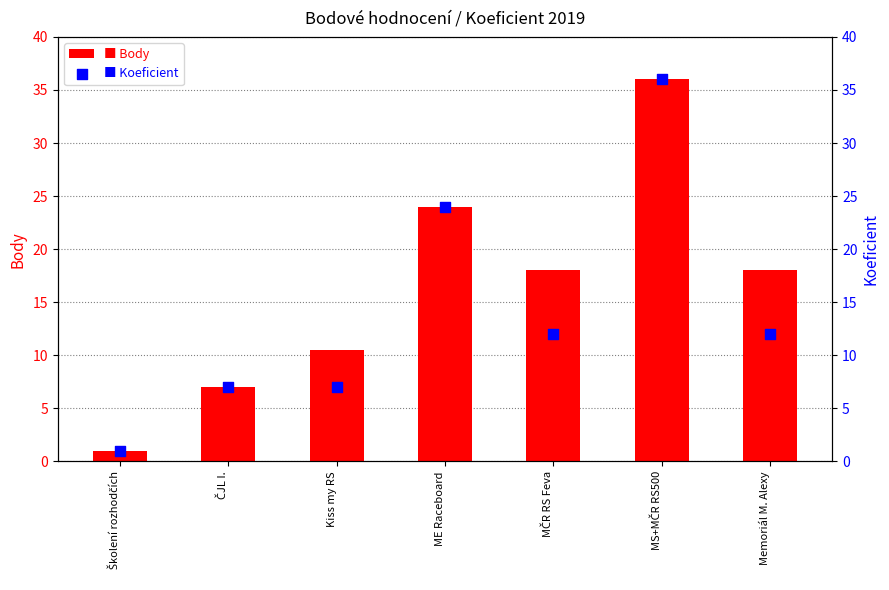

What are all the series names shown in the legend?

Body, Koeficient